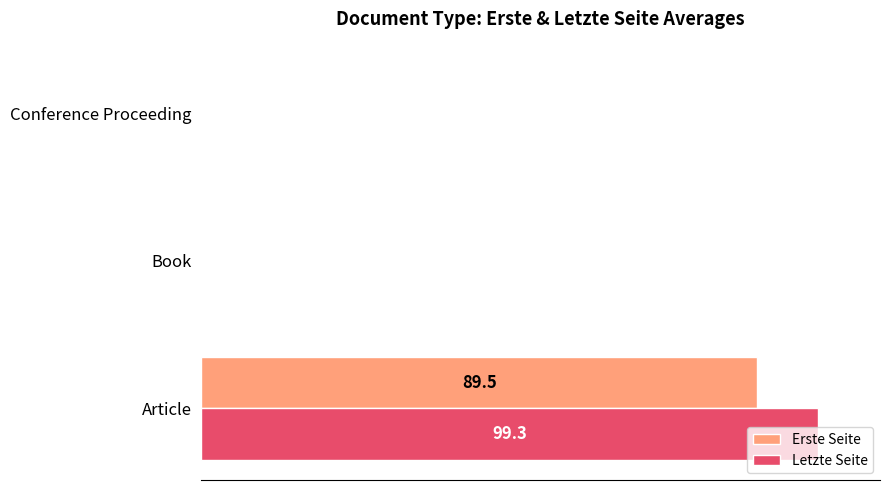

What is the greatest value displayed?

100.0